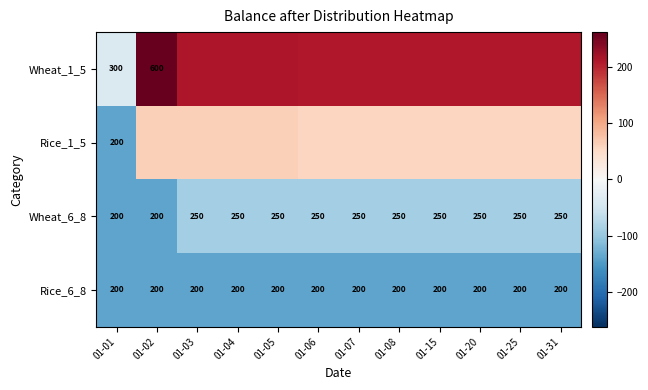

How many data points in Wheat_6_8 are less than 250?

2